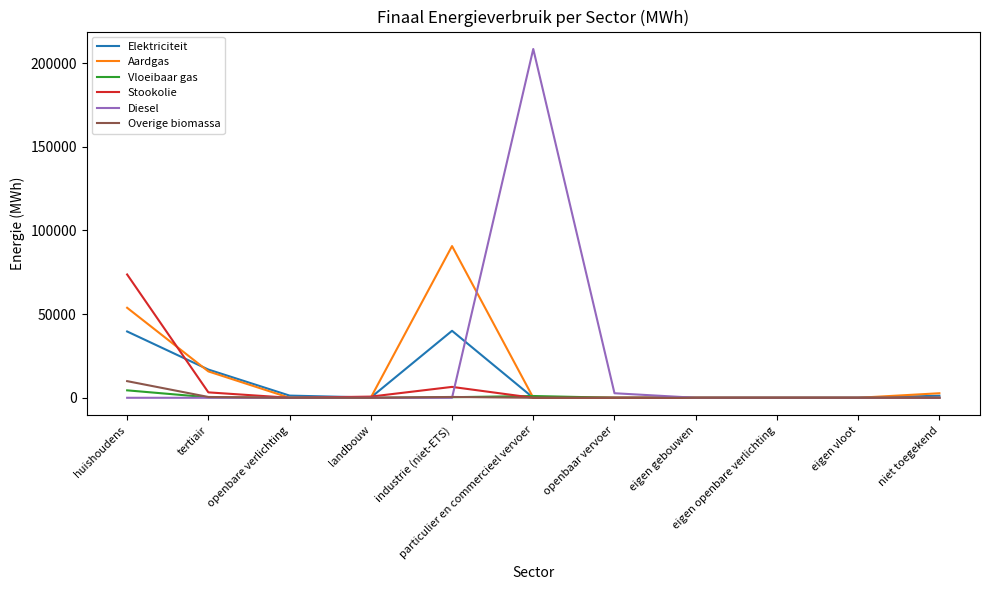

Which series has the widest spread of values?

Diesel